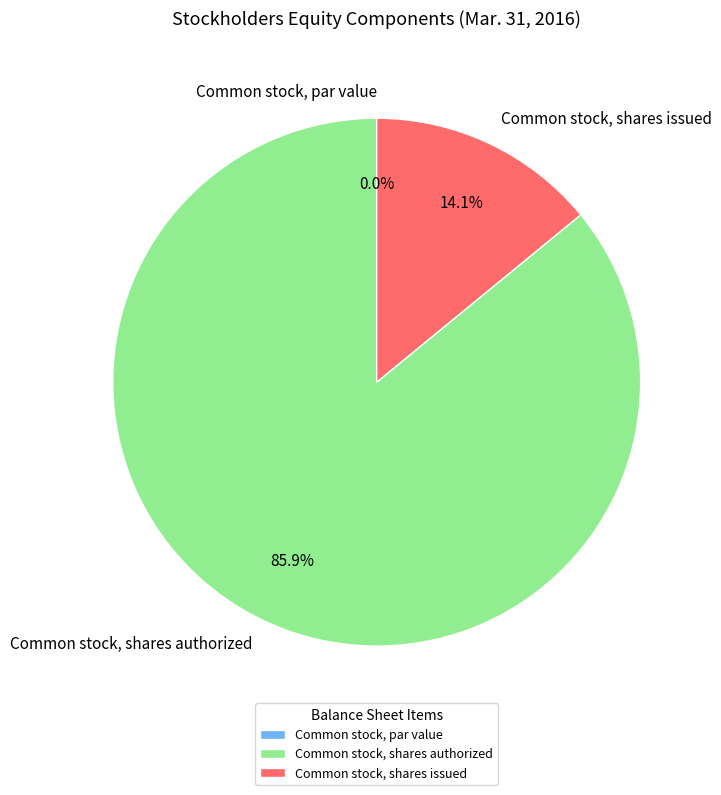

How many slices are in this pie chart?

3